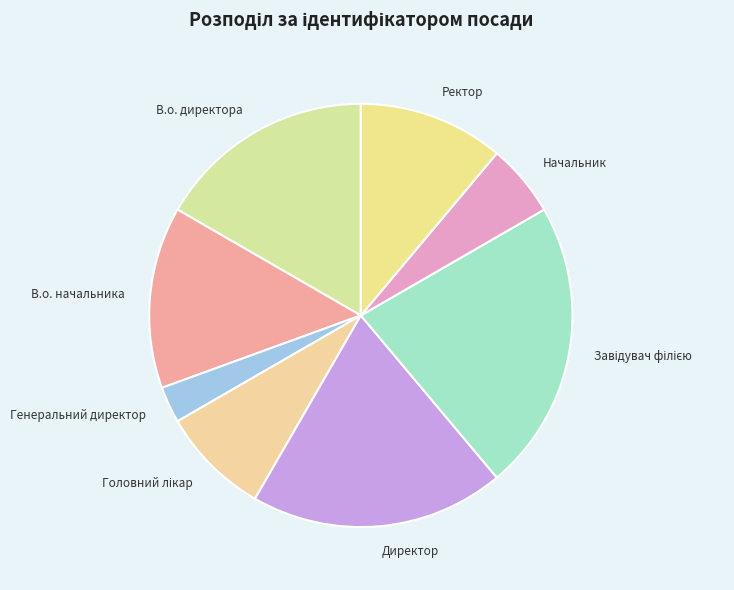

True or false: Ректор accounts for 11% of the total.

True